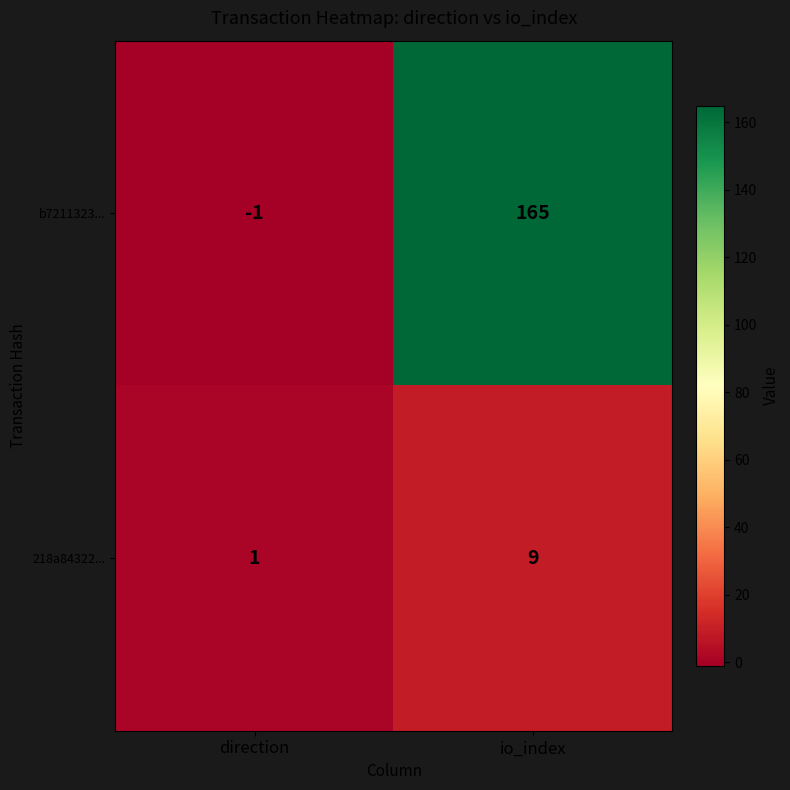

Between direction and io_index, which series saw the biggest shift?

b7211323...